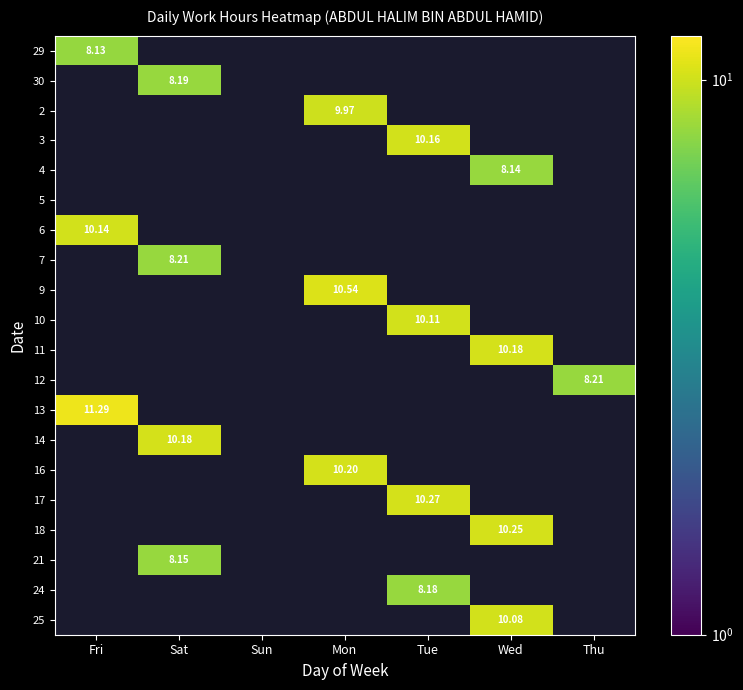

What is the maximum value shown in the chart?

11.3